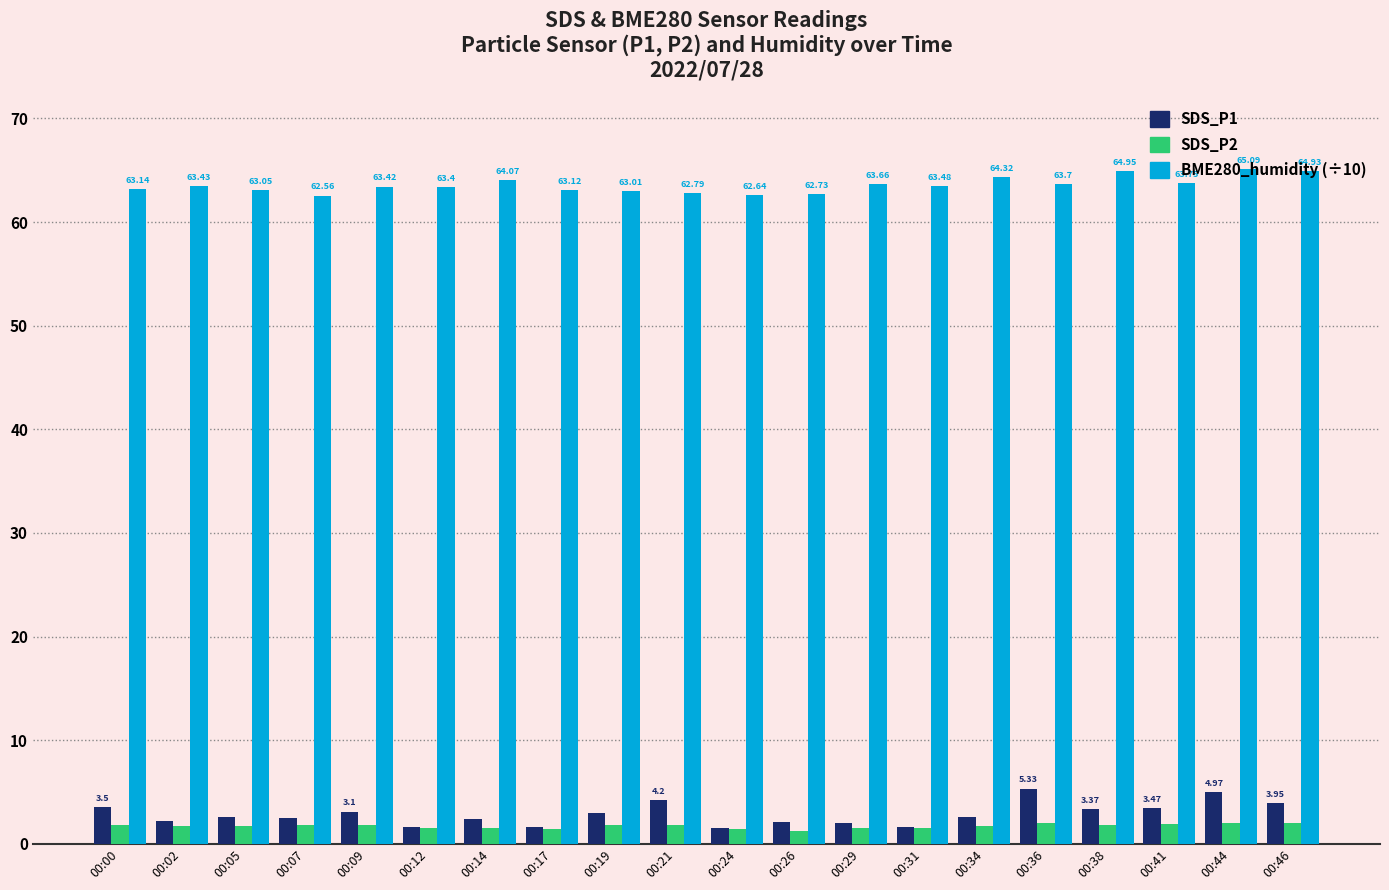

What is the difference between the highest and lowest values at 00:46?

62.9